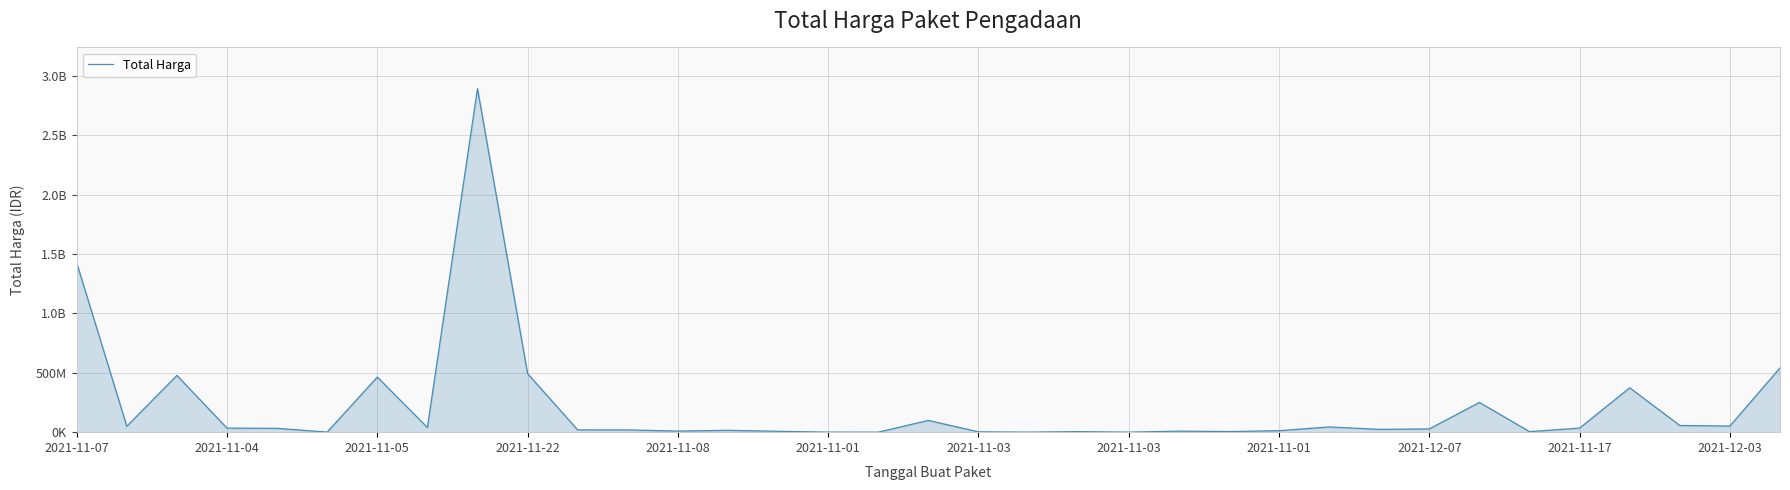

Does the chart have visible grid lines?

Yes